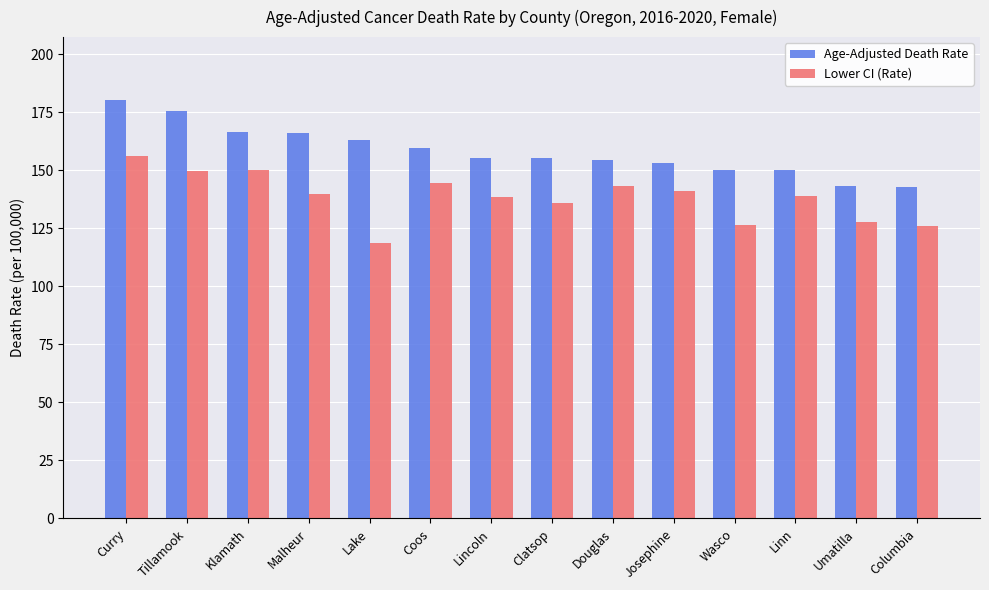

What is the label of the 8th bar from the left?

Clatsop